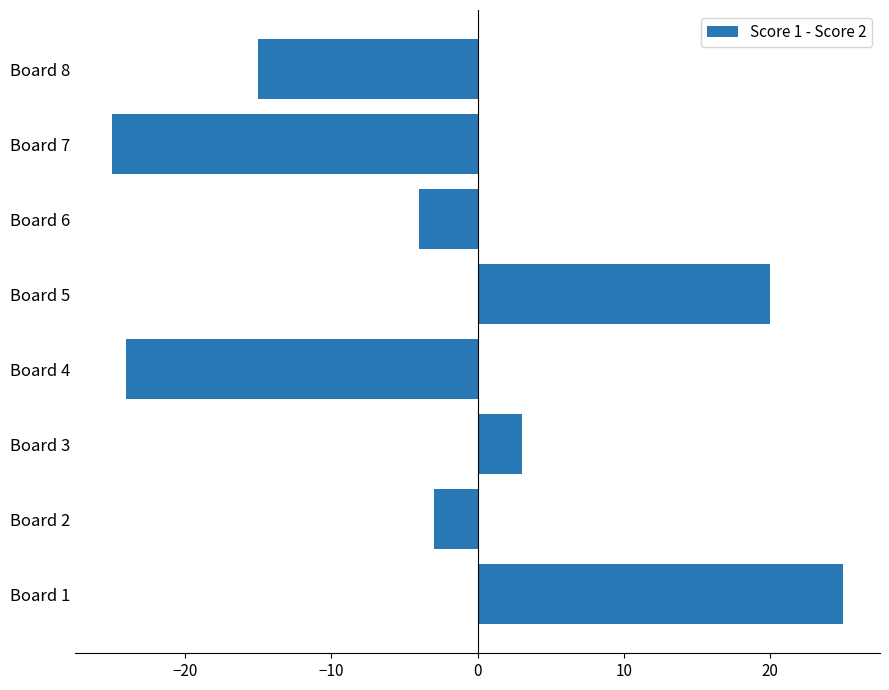

Reading bottom to top, transcribe all the data shown in this chart.

Board 1=25	Board 2=-3	Board 3=3	Board 4=-24	Board 5=20	Board 6=-4	Board 7=-25	Board 8=-15